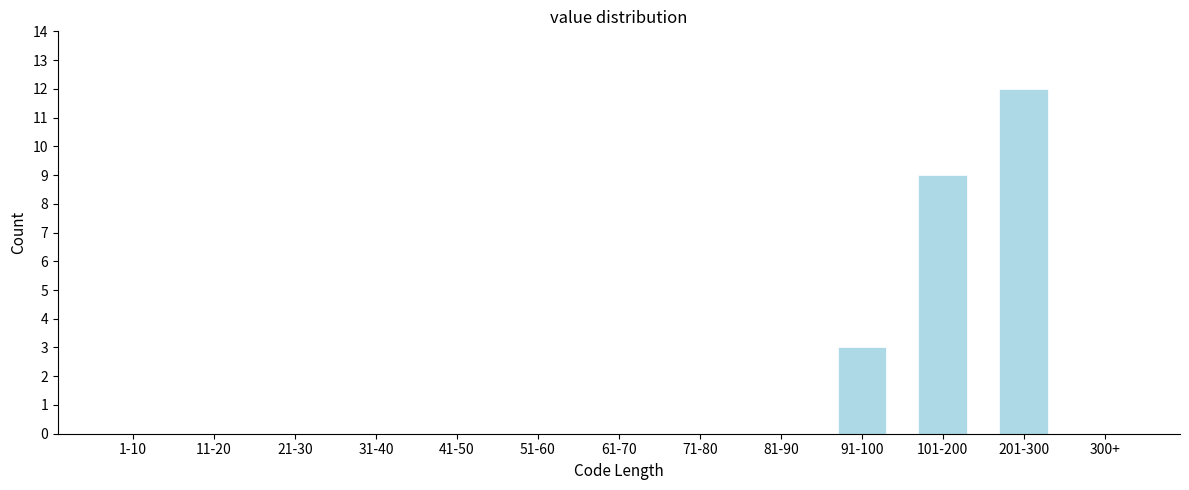

Reading left to right, extract all data points from this chart.

1-10=0	11-20=0	21-30=0	31-40=0	41-50=0	51-60=0	61-70=0	71-80=0	81-90=0	91-100=3	101-200=9	201-300=12	300+=0